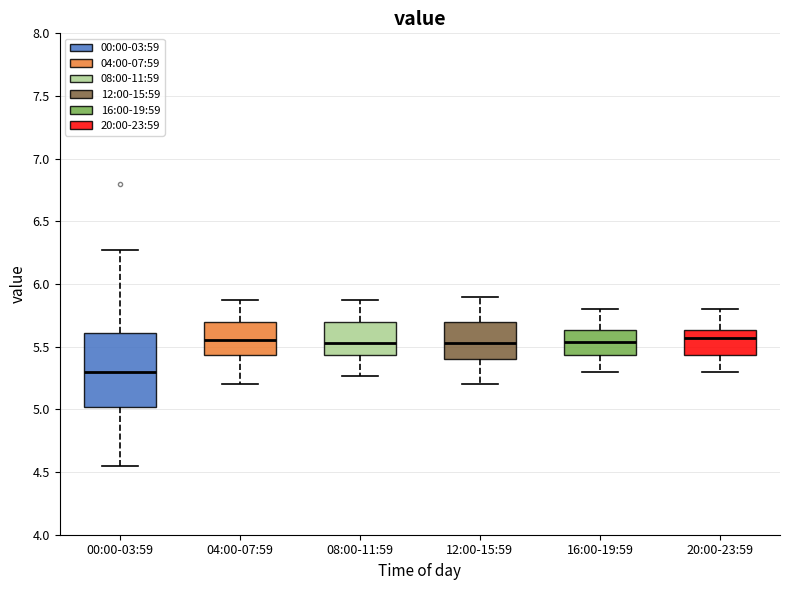

Reading left to right, read every box against the y-axis: the position of its median line, the range the box covers, and the ends of its whiskers. The values are not printed on the chart, so give them approximately, as read against the axis.

00:00-03:59: median 5.30, box 5.00 to 5.60, whiskers 4.55 to 6.25
04:00-07:59: median 5.55, box 5.45 to 5.70, whiskers 5.20 to 5.85
08:00-11:59: median 5.55, box 5.45 to 5.70, whiskers 5.25 to 5.85
12:00-15:59: median 5.55, box 5.40 to 5.70, whiskers 5.20 to 5.90
16:00-19:59: median 5.55, box 5.45 to 5.65, whiskers 5.30 to 5.80
20:00-23:59: median 5.55, box 5.45 to 5.65, whiskers 5.30 to 5.80